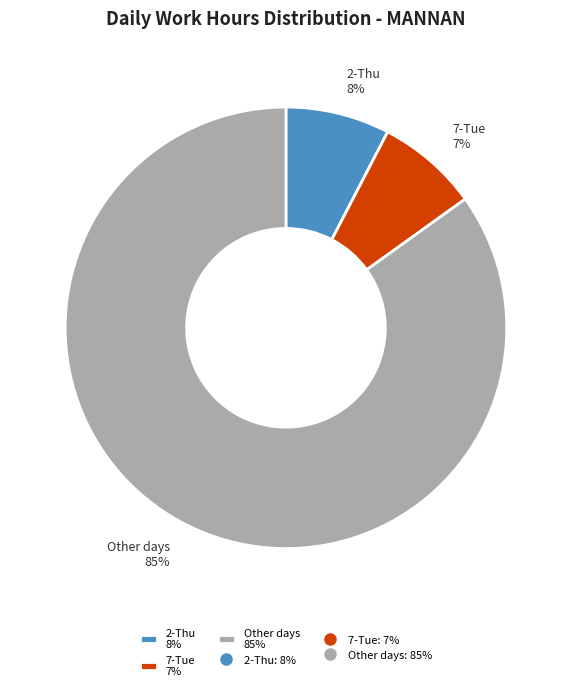

Does any single category account for the majority?

Yes